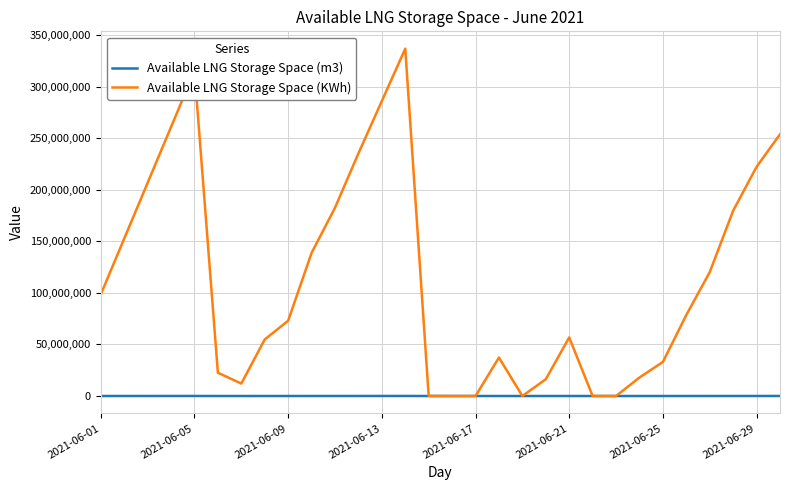

Which series has the largest total across all categories?

Available LNG Storage Space (KWh)